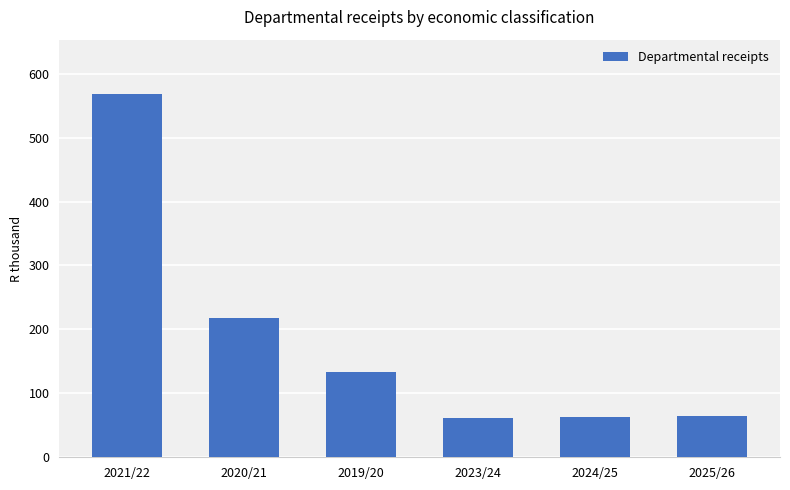

How many bars are there in total?

6